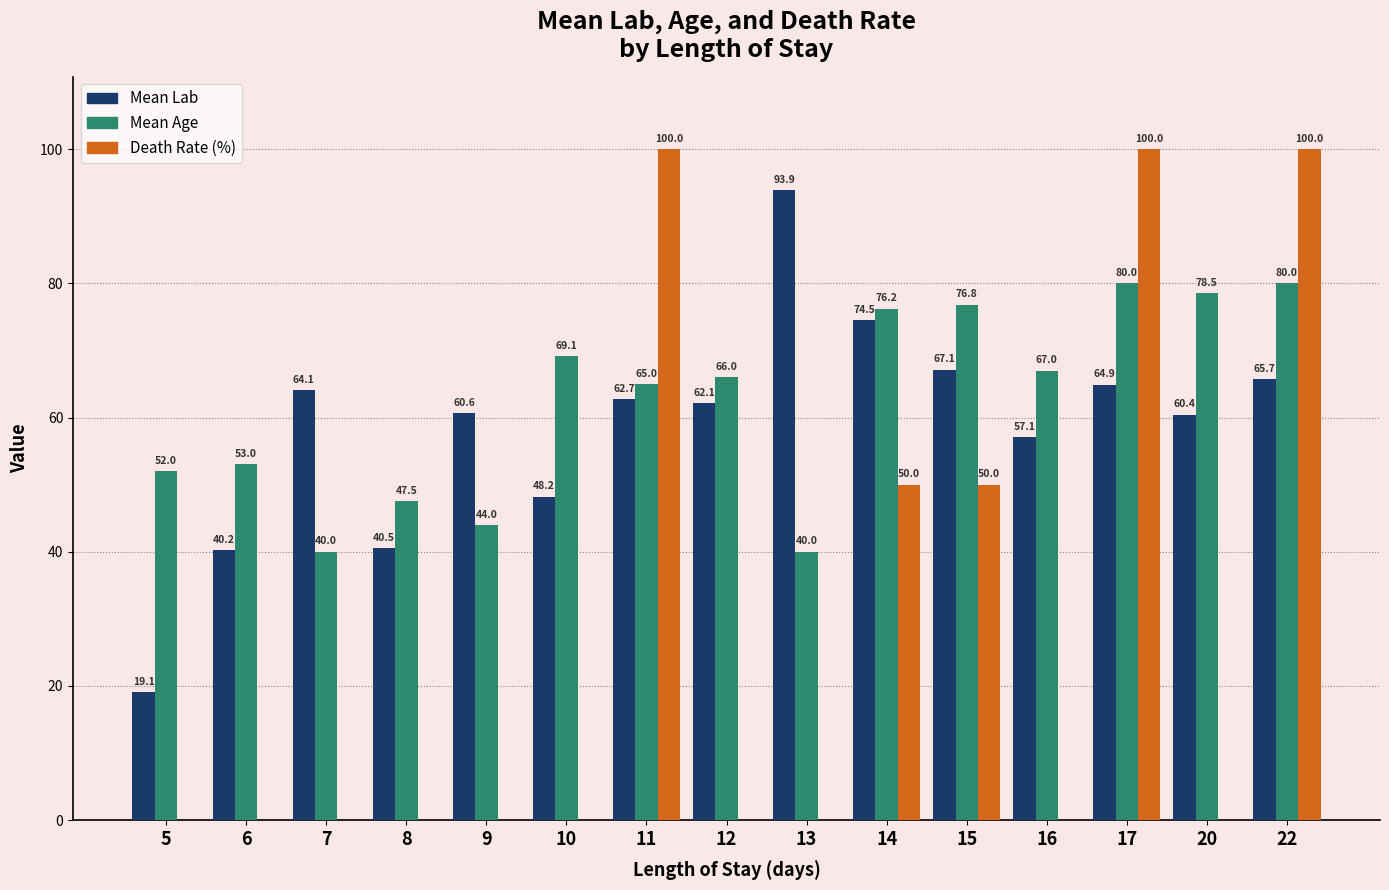

At which label is Mean Age closest to 60?

11